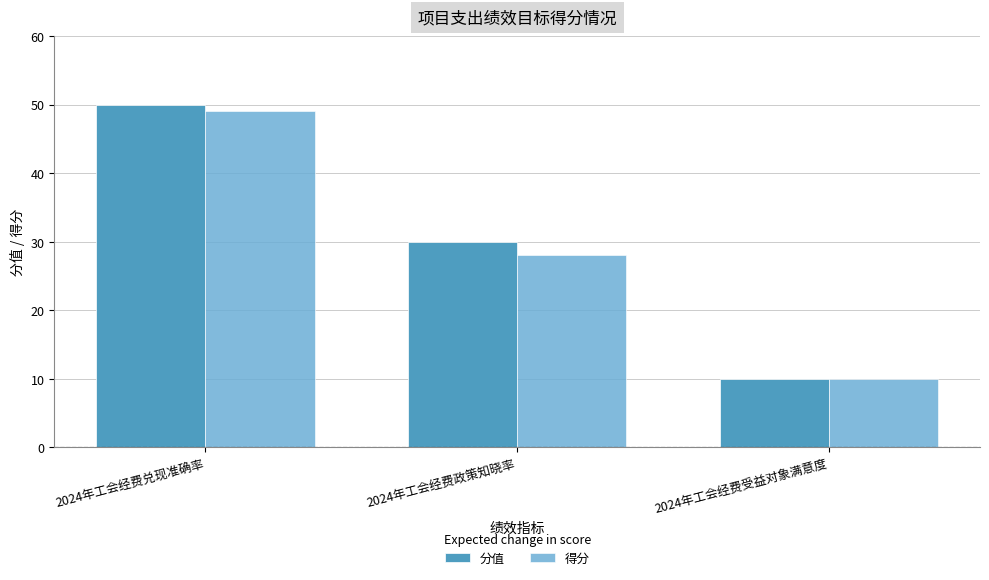

The value of 分值 at 2024年工会经费政策知晓率 is 30. True or false?

True